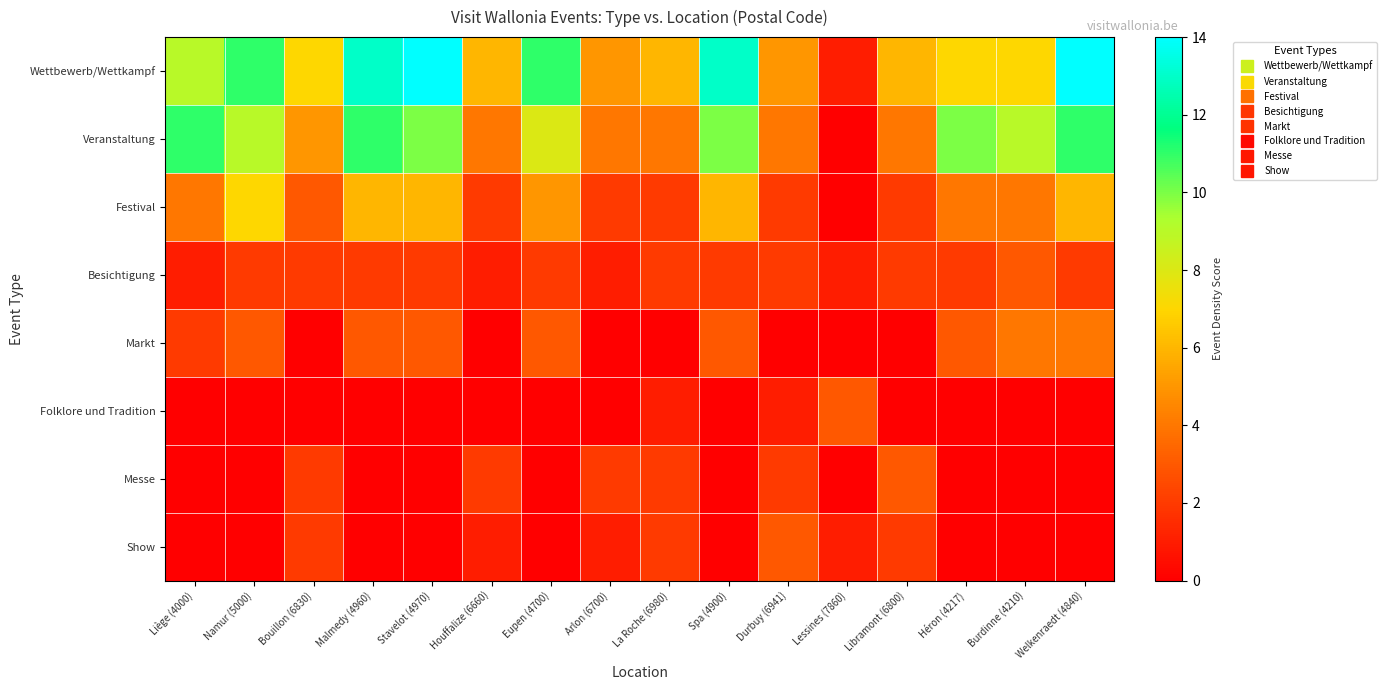

Reading left to right, list all the values displayed in this chart.

Wettbewerb/Wettkampf: Liège (4000)=9	Namur (5000)=11	Bouillon (6830)=7	Malmedy (4960)=13	Stavelot (4970)=14	Houffalize (6660)=6	Eupen (4700)=11	Arlon (6700)=5	La Roche (6980)=6	Spa (4900)=13	Durbuy (6941)=5	Lessines (7860)=1	Libramont (6800)=6	Héron (4217)=7	Burdinne (4210)=7	Welkenraedt (4840)=14
Veranstaltung: Liège (4000)=11	Namur (5000)=9	Bouillon (6830)=5	Malmedy (4960)=11	Stavelot (4970)=10	Houffalize (6660)=4	Eupen (4700)=8	Arlon (6700)=4	La Roche (6980)=4	Spa (4900)=10	Durbuy (6941)=4	Lessines (7860)=0	Libramont (6800)=4	Héron (4217)=10	Burdinne (4210)=9	Welkenraedt (4840)=11
Festival: Liège (4000)=4	Namur (5000)=7	Bouillon (6830)=3	Malmedy (4960)=6	Stavelot (4970)=6	Houffalize (6660)=2	Eupen (4700)=5	Arlon (6700)=2	La Roche (6980)=2	Spa (4900)=6	Durbuy (6941)=2	Lessines (7860)=0	Libramont (6800)=2	Héron (4217)=4	Burdinne (4210)=4	Welkenraedt (4840)=6
Besichtigung: Liège (4000)=1	Namur (5000)=2	Bouillon (6830)=2	Malmedy (4960)=2	Stavelot (4970)=2	Houffalize (6660)=1	Eupen (4700)=2	Arlon (6700)=1	La Roche (6980)=2	Spa (4900)=2	Durbuy (6941)=2	Lessines (7860)=1	Libramont (6800)=2	Héron (4217)=2	Burdinne (4210)=3	Welkenraedt (4840)=2
Markt: Liège (4000)=2	Namur (5000)=3	Bouillon (6830)=0	Malmedy (4960)=3	Stavelot (4970)=3	Houffalize (6660)=0	Eupen (4700)=3	Arlon (6700)=0	La Roche (6980)=0	Spa (4900)=3	Durbuy (6941)=0	Lessines (7860)=0	Libramont (6800)=0	Héron (4217)=3	Burdinne (4210)=4	Welkenraedt (4840)=4
Folklore und Tradition: Liège (4000)=0	Namur (5000)=0	Bouillon (6830)=0	Malmedy (4960)=0	Stavelot (4970)=0	Houffalize (6660)=0	Eupen (4700)=0	Arlon (6700)=0	La Roche (6980)=1	Spa (4900)=0	Durbuy (6941)=1	Lessines (7860)=3	Libramont (6800)=0	Héron (4217)=0	Burdinne (4210)=0	Welkenraedt (4840)=0
Messe: Liège (4000)=0	Namur (5000)=0	Bouillon (6830)=2	Malmedy (4960)=0	Stavelot (4970)=0	Houffalize (6660)=2	Eupen (4700)=0	Arlon (6700)=2	La Roche (6980)=2	Spa (4900)=0	Durbuy (6941)=2	Lessines (7860)=0	Libramont (6800)=3	Héron (4217)=0	Burdinne (4210)=0	Welkenraedt (4840)=0
Show: Liège (4000)=0	Namur (5000)=0	Bouillon (6830)=2	Malmedy (4960)=0	Stavelot (4970)=0	Houffalize (6660)=1	Eupen (4700)=0	Arlon (6700)=1	La Roche (6980)=2	Spa (4900)=0	Durbuy (6941)=3	Lessines (7860)=1	Libramont (6800)=2	Héron (4217)=0	Burdinne (4210)=0	Welkenraedt (4840)=0